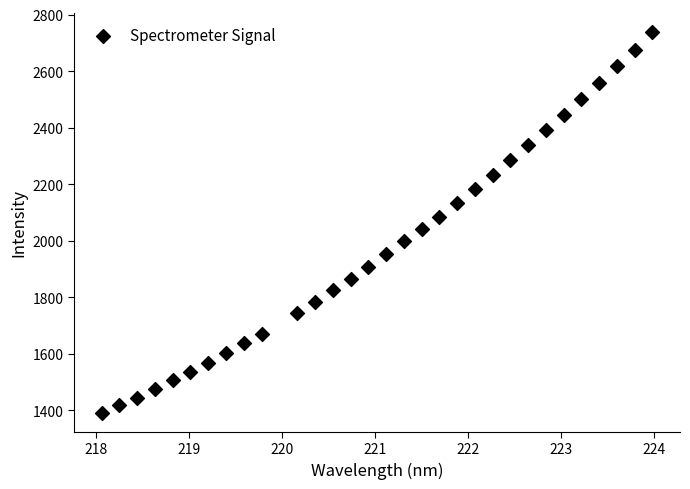

What is the range of X values (max minus min)?

5.9